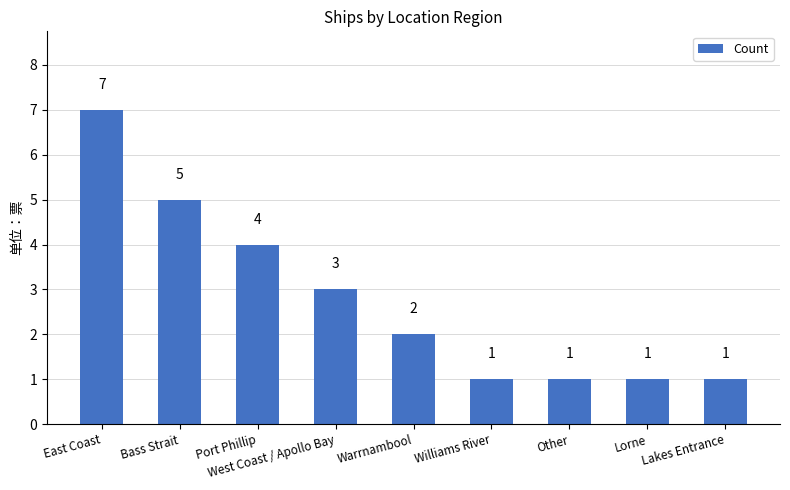

What is the difference between the values at Port Phillip and Williams River?

3